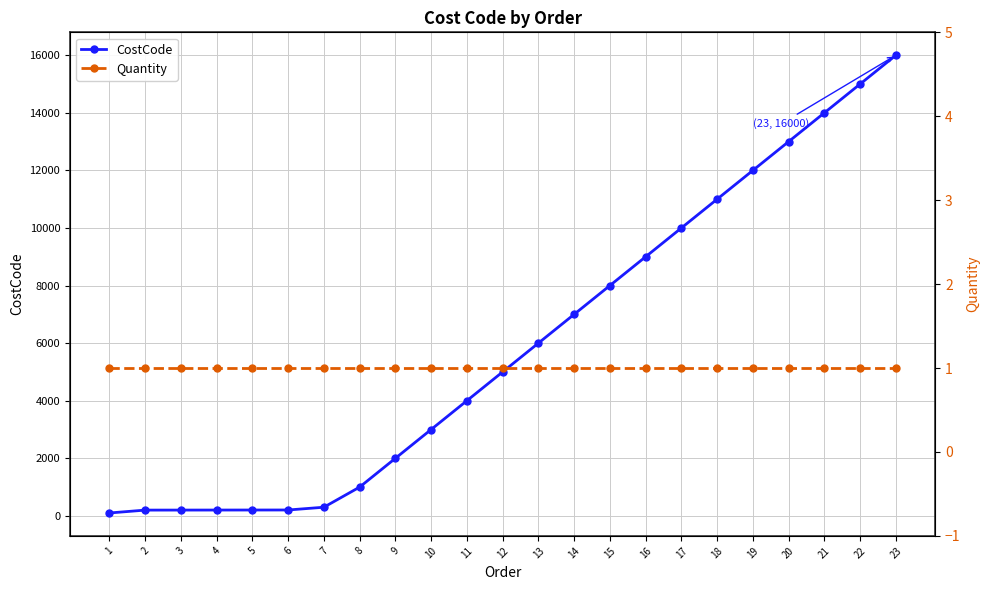

What is the minimum value for Quantity?

1